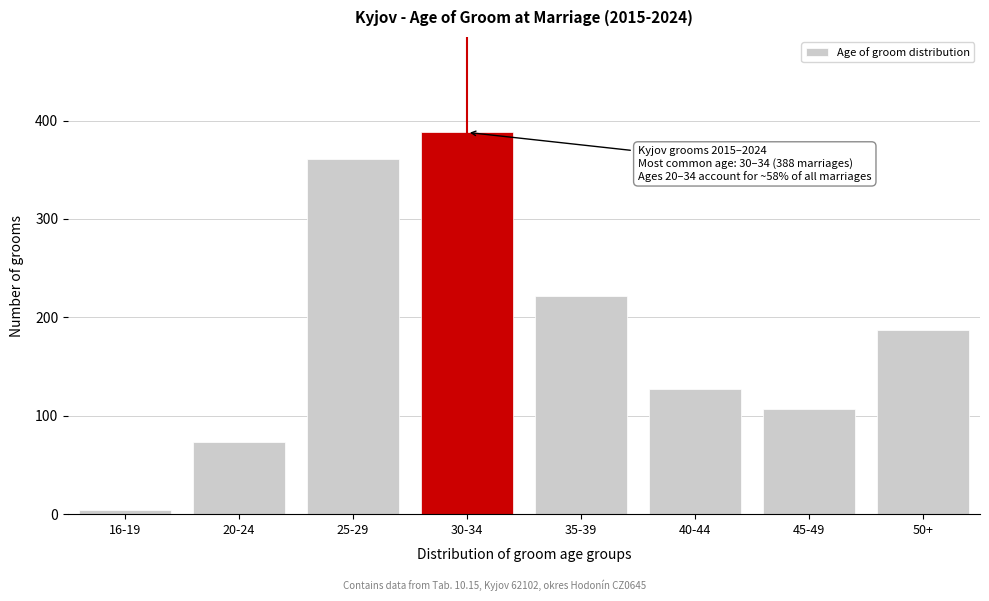

Reading left to right, what are all the values shown in this chart?

16-19=4	20-24=73	25-29=361	30-34=388	35-39=222	40-44=127	45-49=107	50+=187